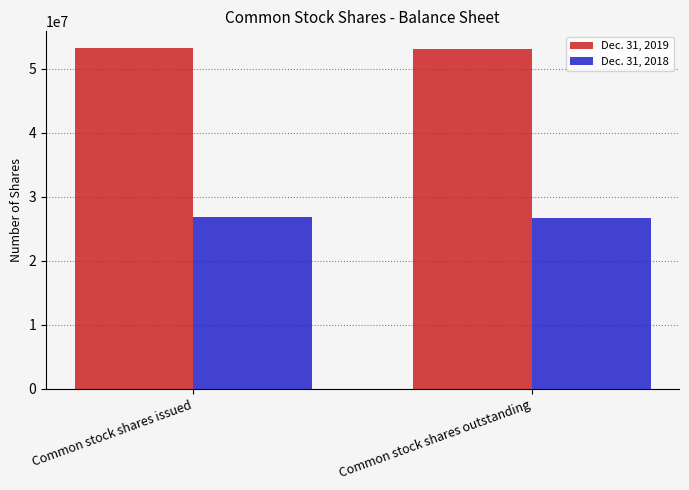

What is the difference between the highest and lowest values at Common stock shares outstanding?

26429218